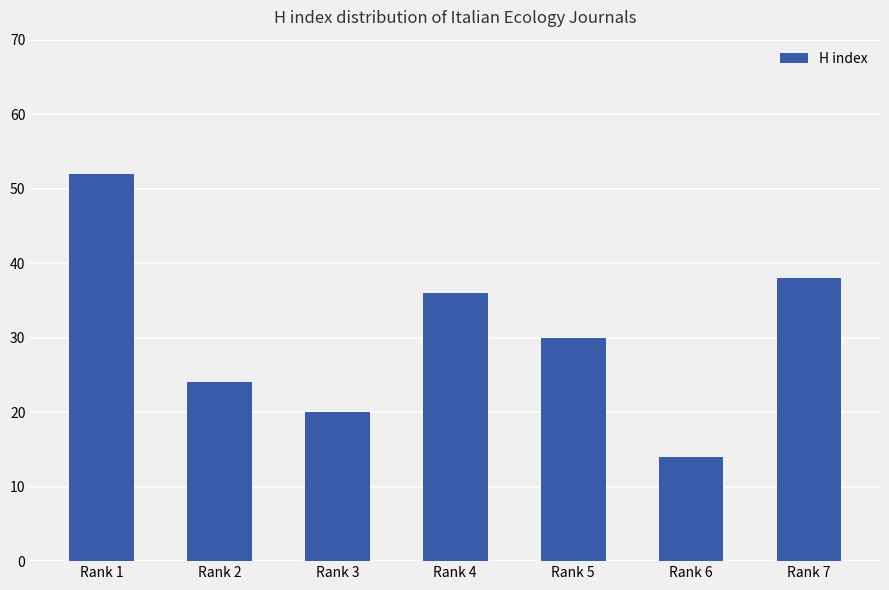

What is the change in value from Rank 4 to Rank 6?

-22